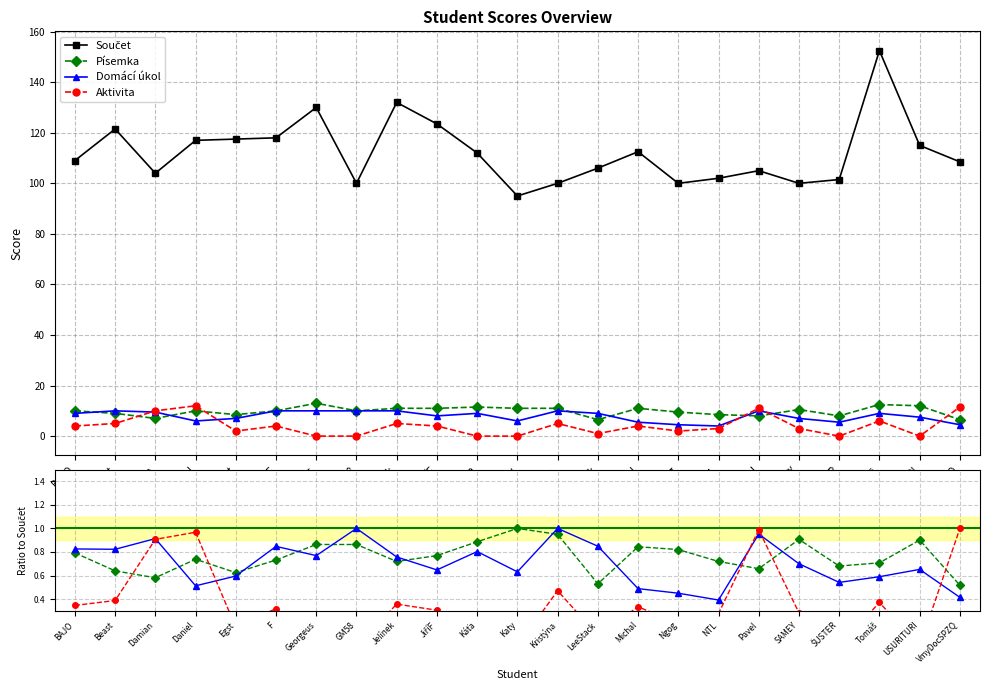

What is the difference between the maximum and minimum values in the Písemka series?

0.5